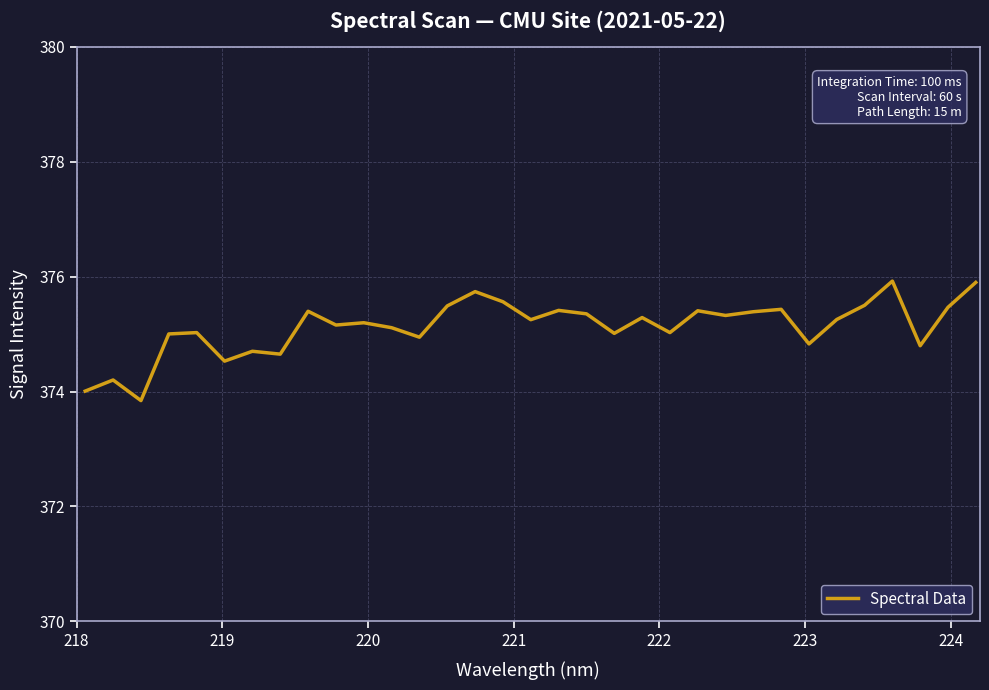

What is the difference between the maximum and minimum values?

2.1